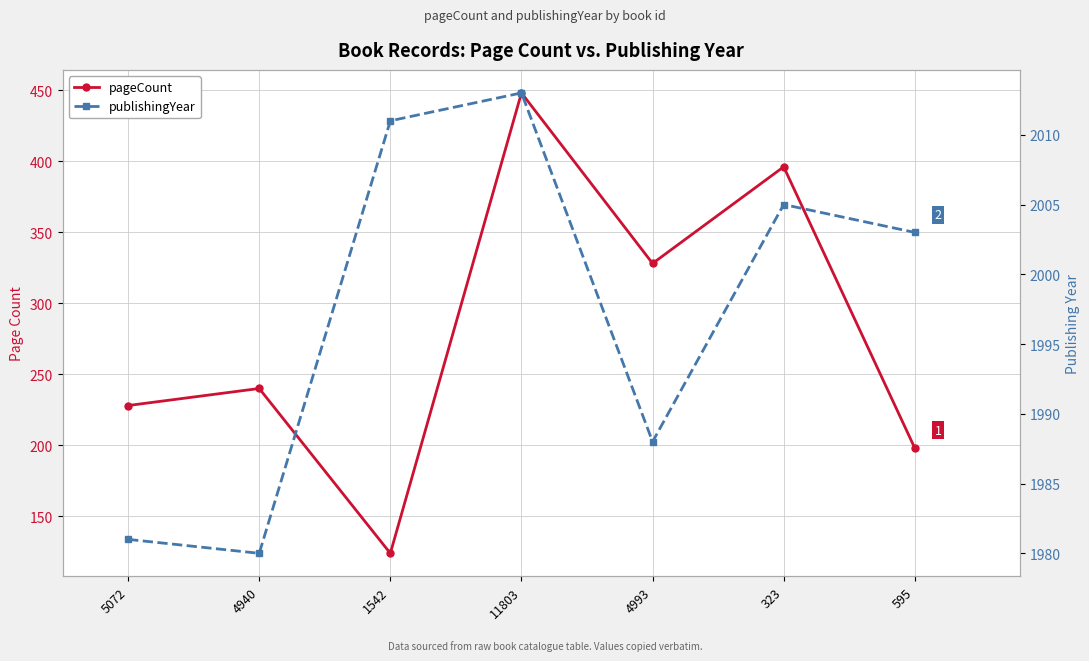

The value of publishingYear at 11803 is 1194. True or false?

False